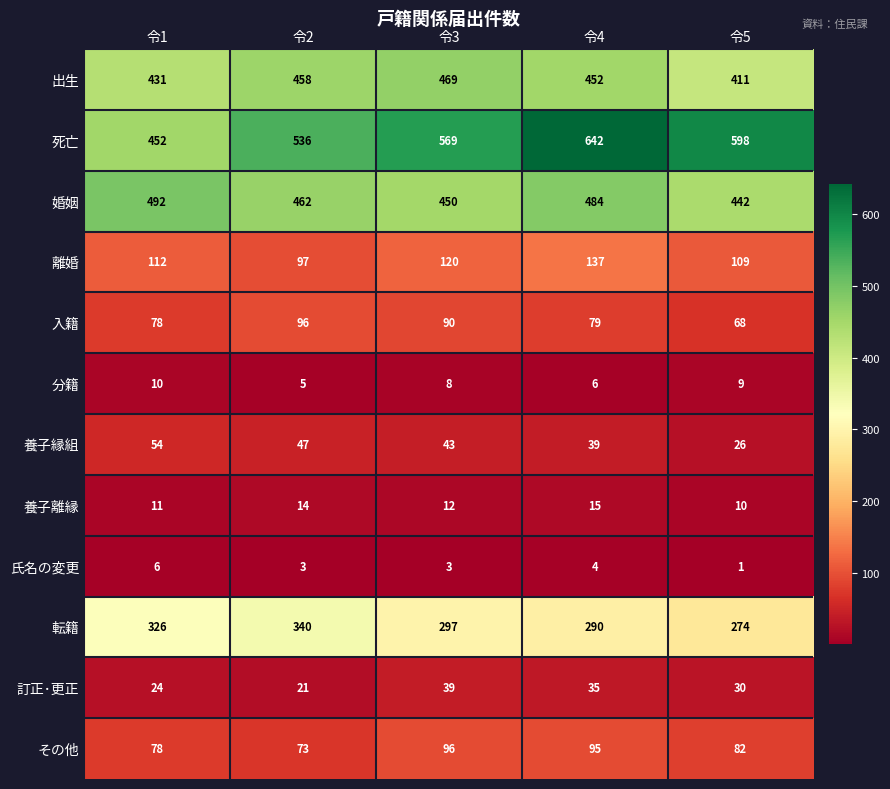

Which category has the lowest value across all series?

令5